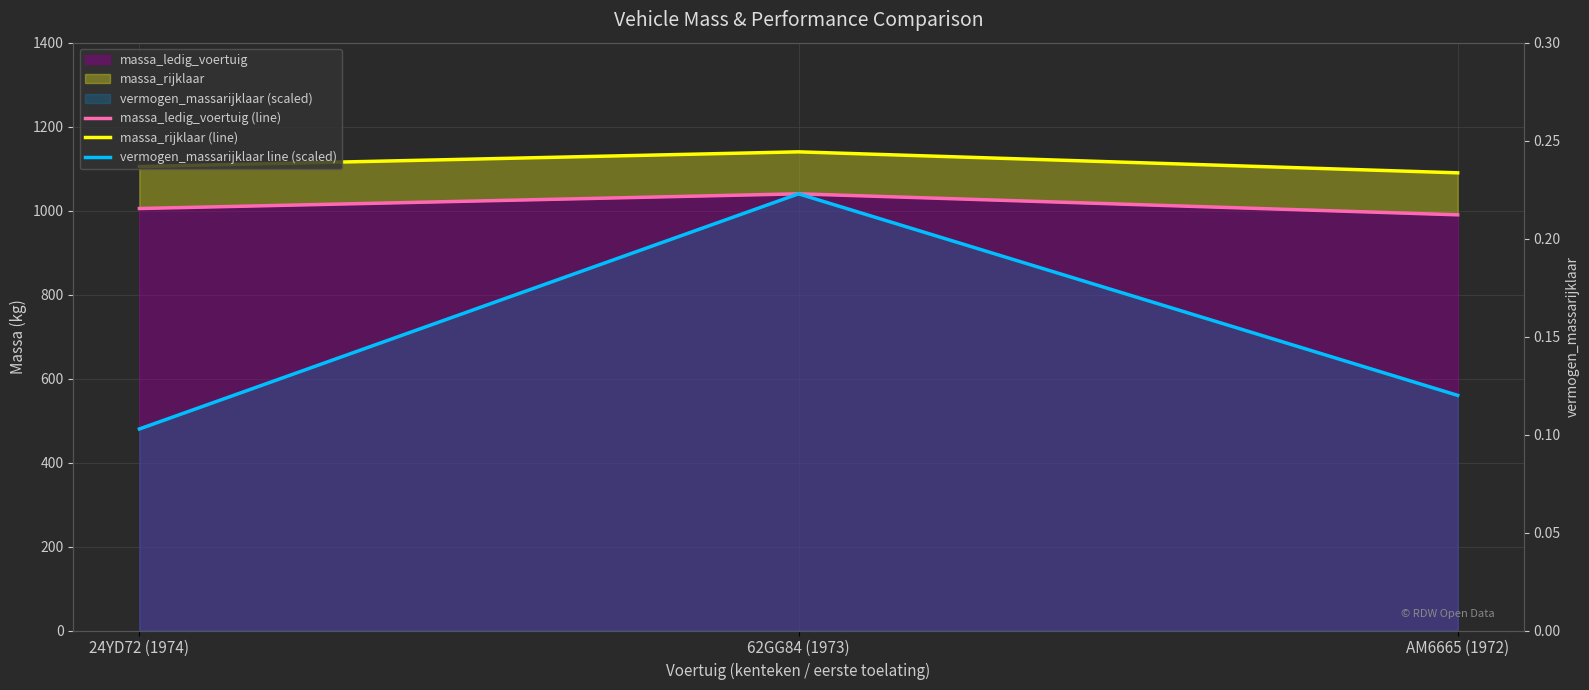

Which label corresponds to the largest value in the chart?

62GG84 (1973)